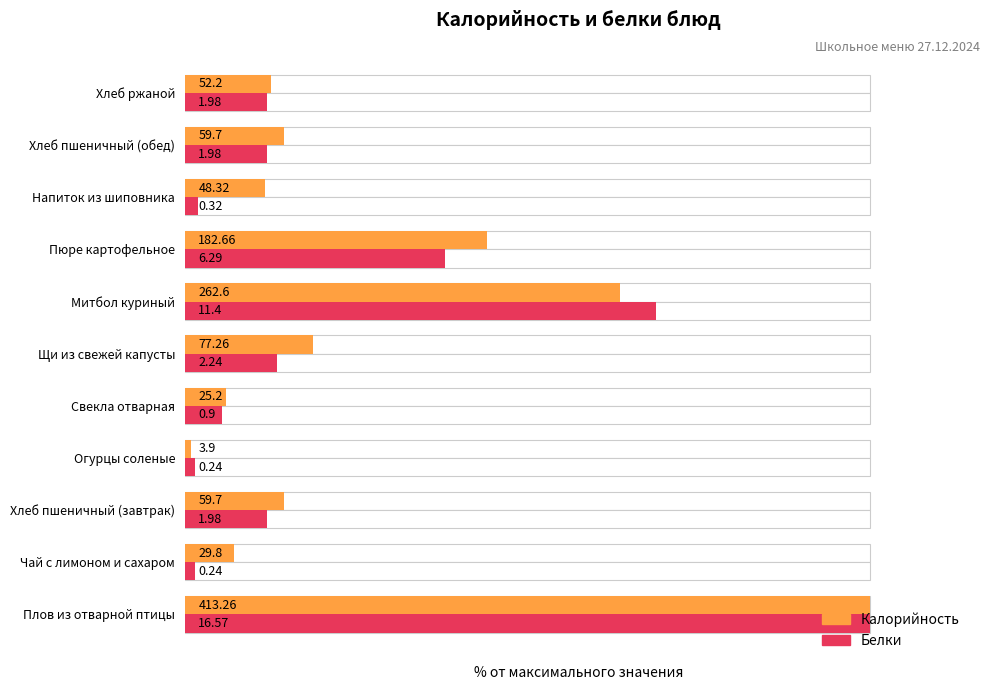

List the series in order of their peak value, highest first.

Калорийность, Белки